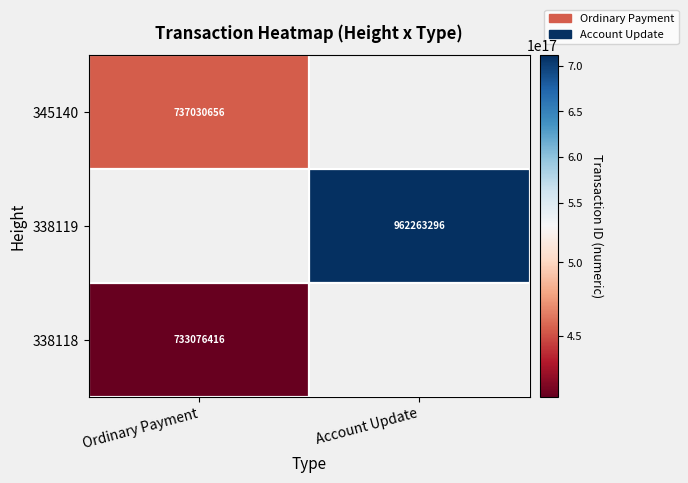

The 345140 series shows 1140034037 at Ordinary Payment. True or false?

False